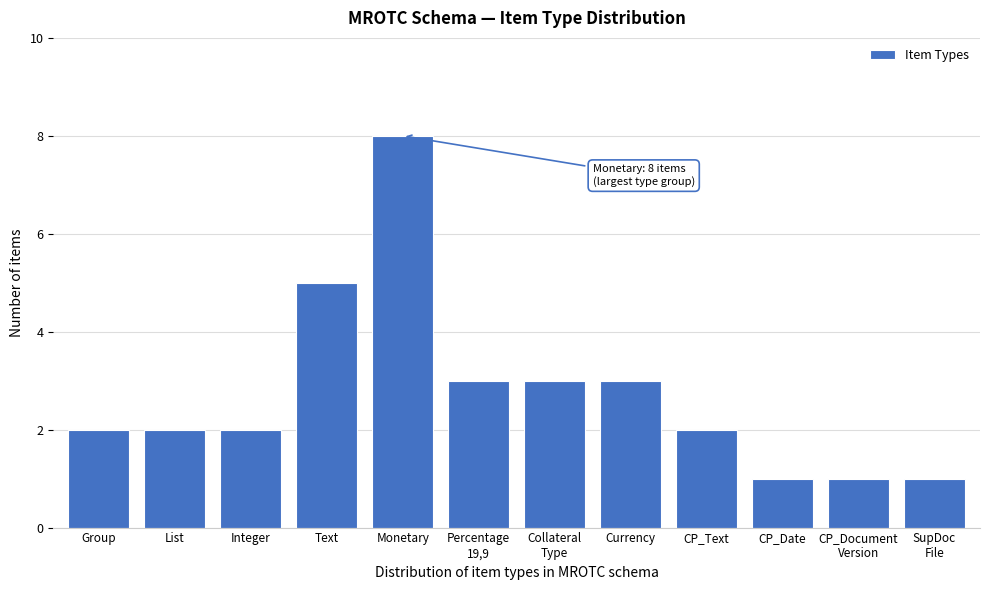

Reading left to right, list all the values displayed in this chart.

2	2	2	5	8	3	3	3	2	1	1	1